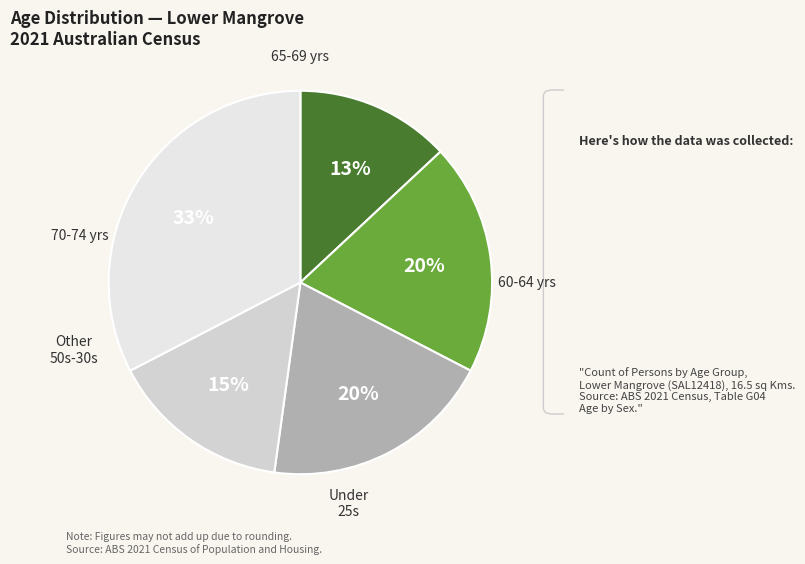

How many segments does this pie chart have?

5